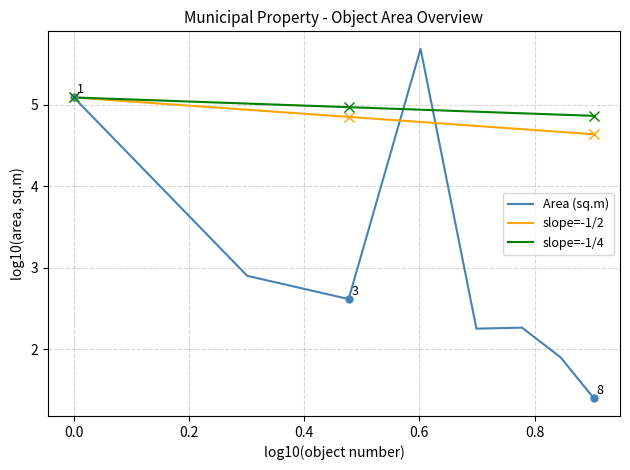

Which series has the largest range (max minus min)?

Area (sq.m)